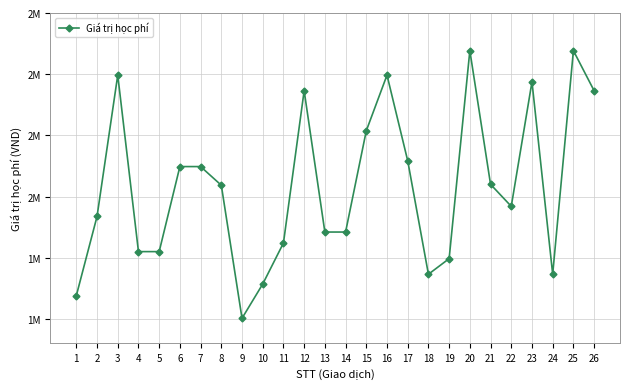

Rank the categories by value from highest to lowest.

20, 25, 3, 16, 23, 12, 26, 15, 17, 6, 7, 21, 8, 22, 2, 13, 14, 11, 4, 5, 19, 18, 24, 10, 1, 9